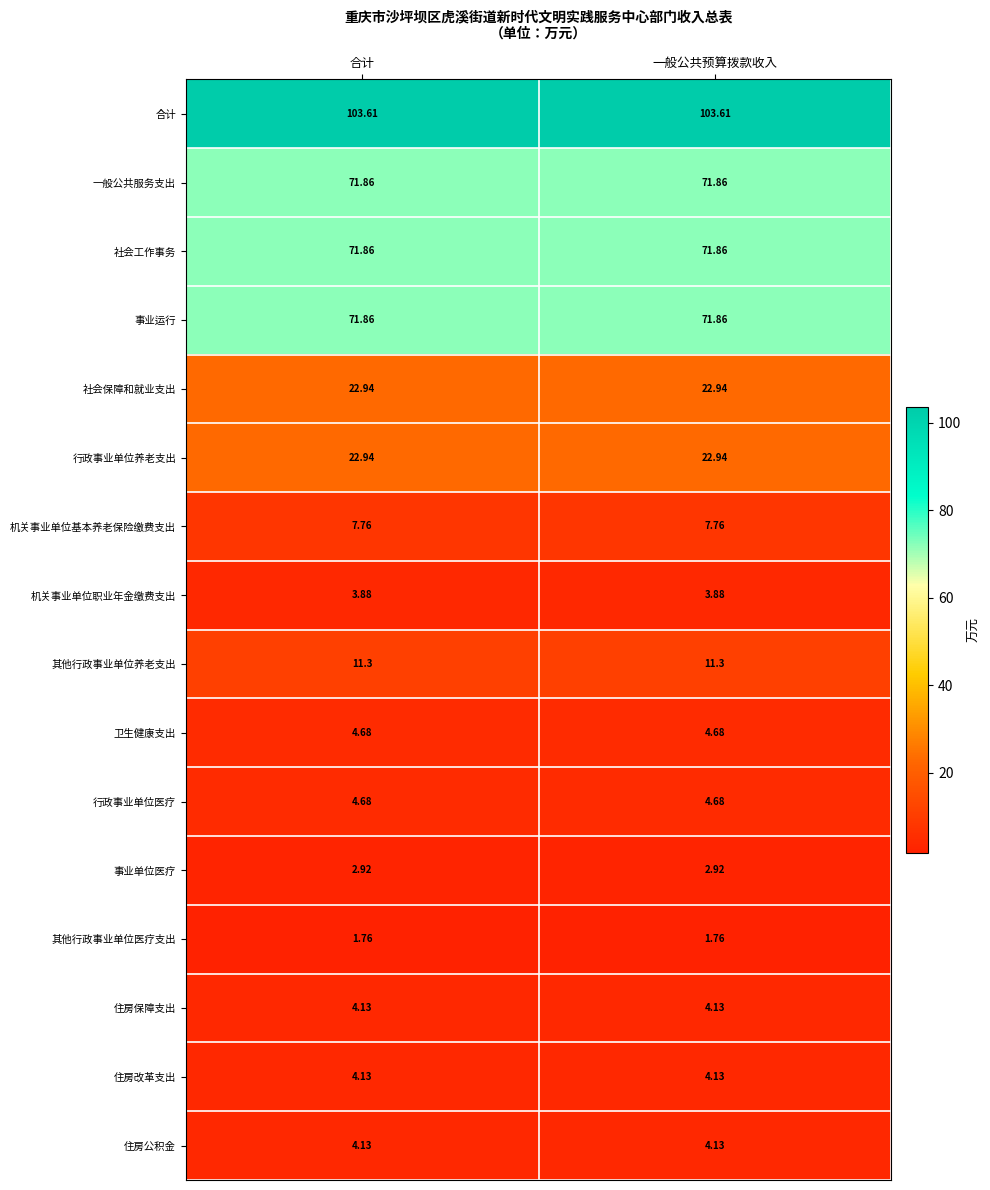

At how many categories does at least one series exceed 89?

2